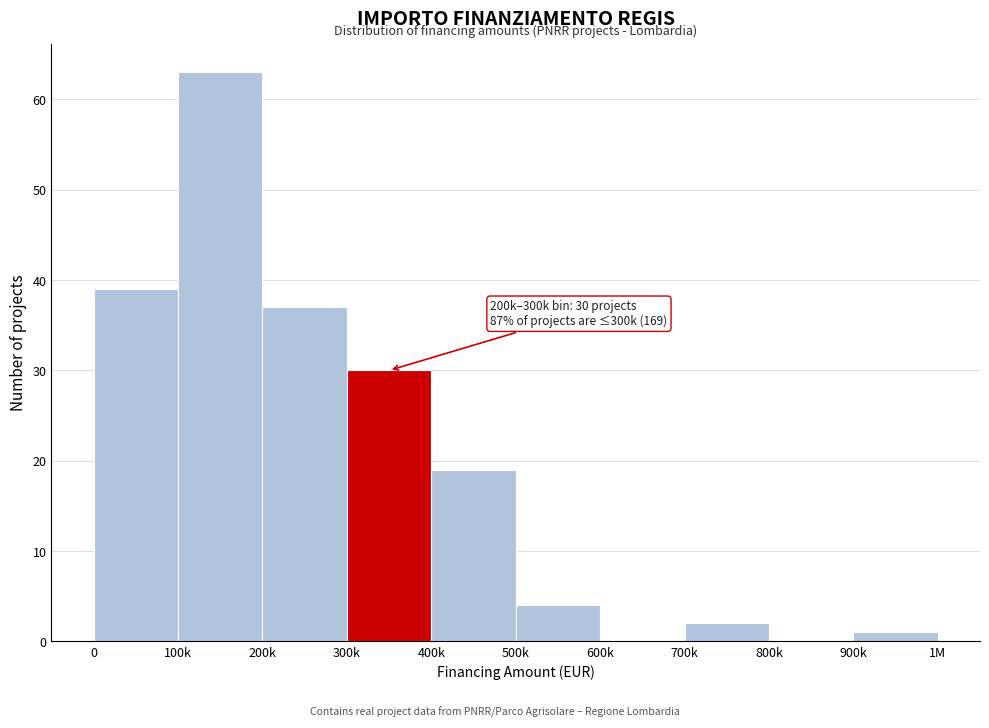

Reading right to left, list all the values displayed in this chart.

900k=1	800k=0	700k=2	600k=0	500k=4	400k=19	300k=30	200k=37	100k=63	0=39